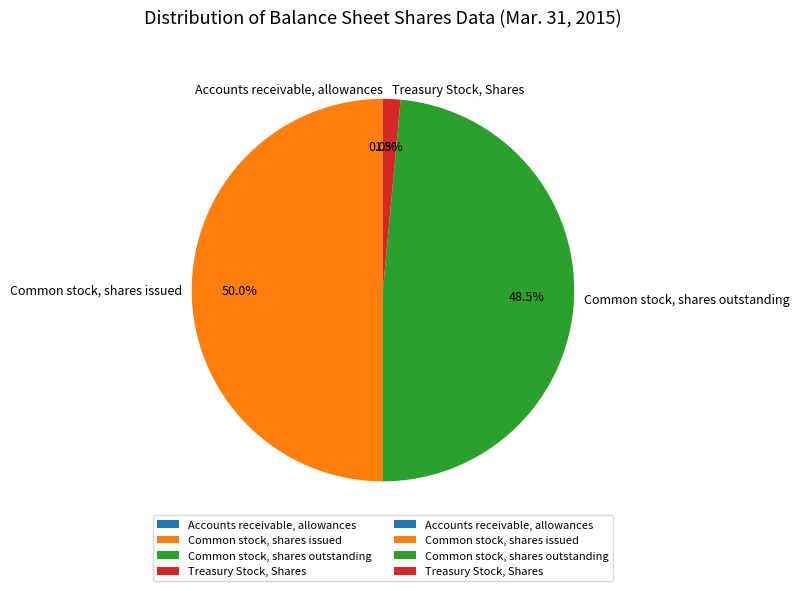

Does Treasury Stock, Shares represent more than half of the total?

No